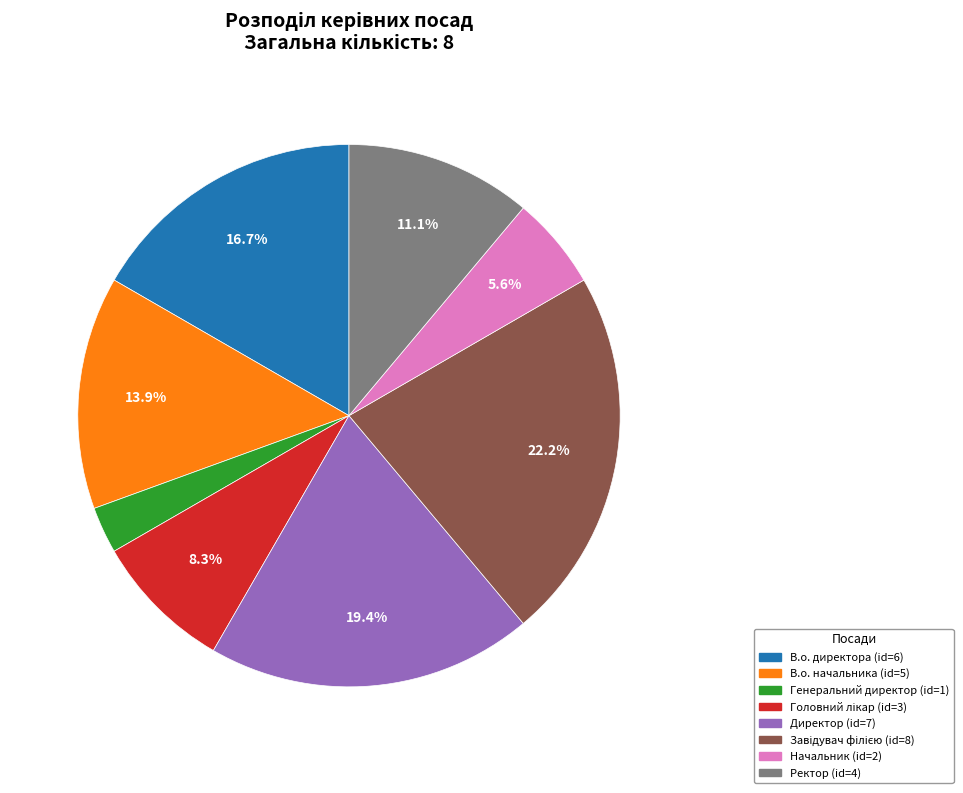

Between В.о. начальника and Начальник, which is larger?

В.о. начальника